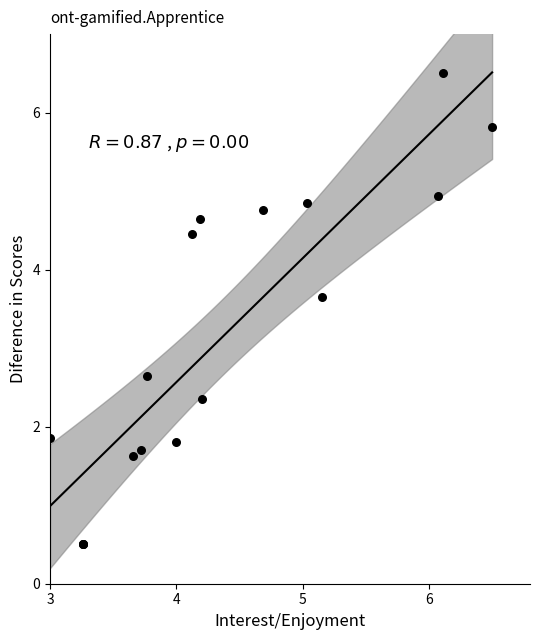

What Y value in the scatter plot is closest to 3?

2.6